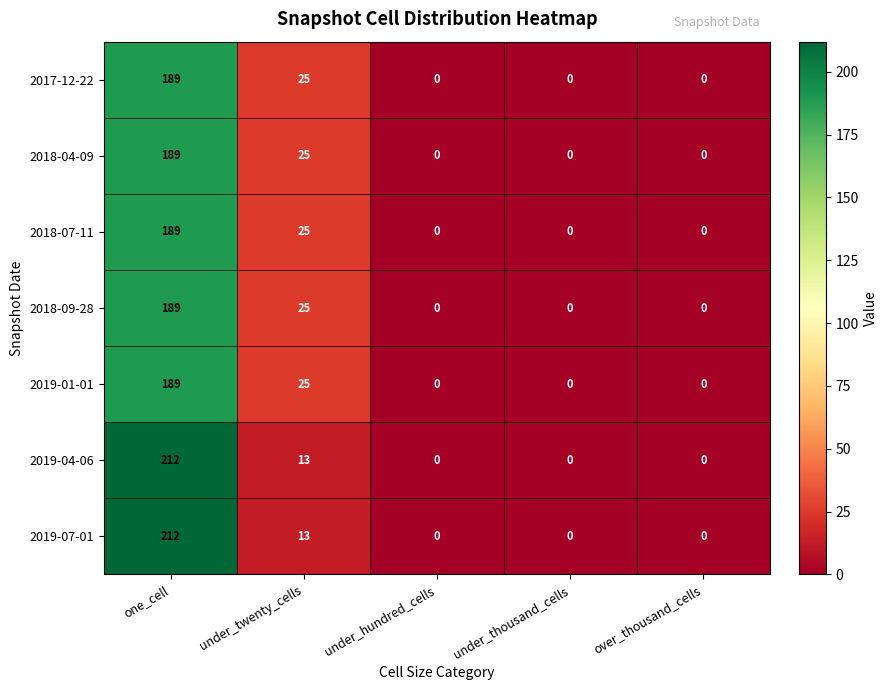

True or false: 2018-04-09 has a value of 61 at under_hundred_cells.

False